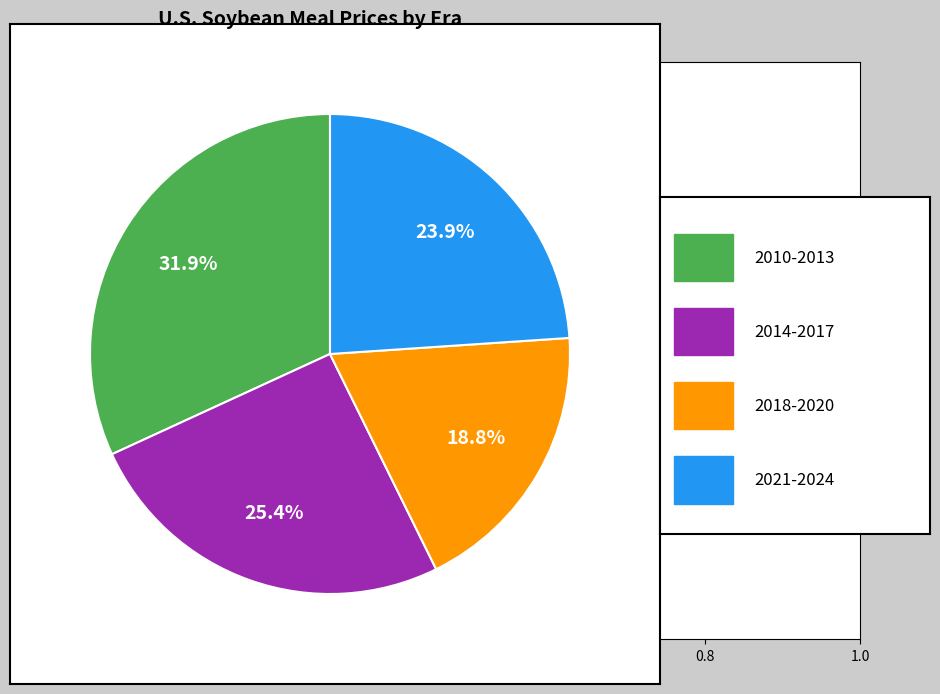

Is there a majority slice in this chart?

No